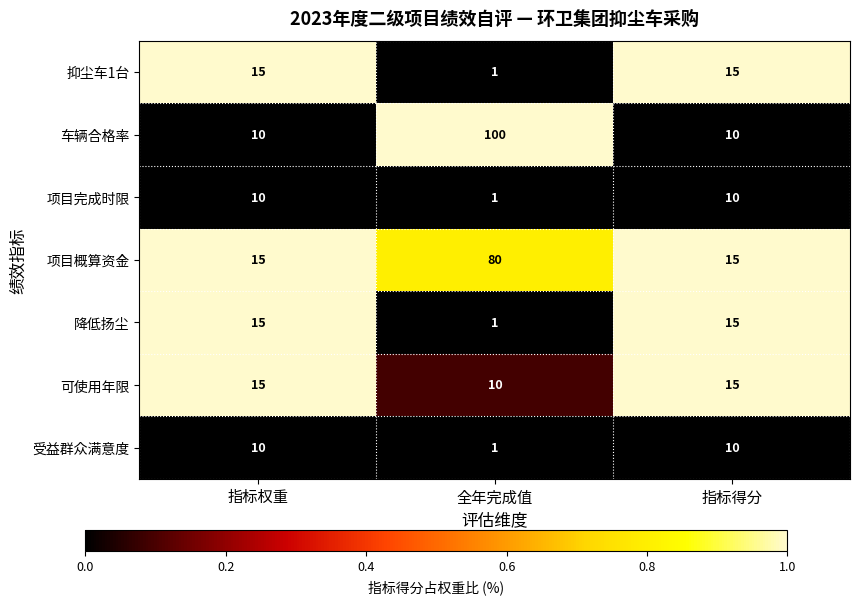

What is the total value across all series at 指标权重?

90